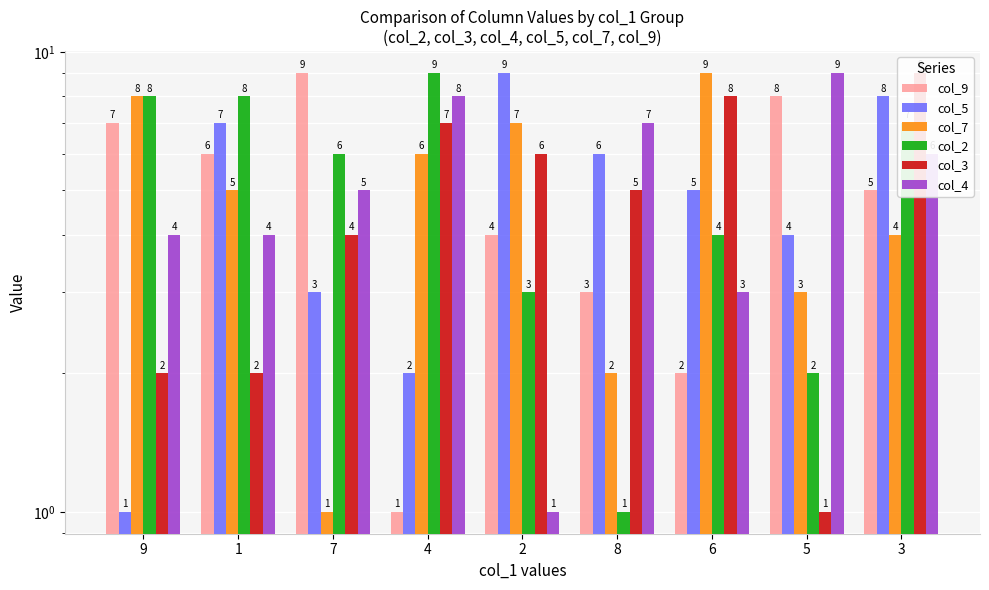

True or false: col_2 has a value of 8 at 9.

True